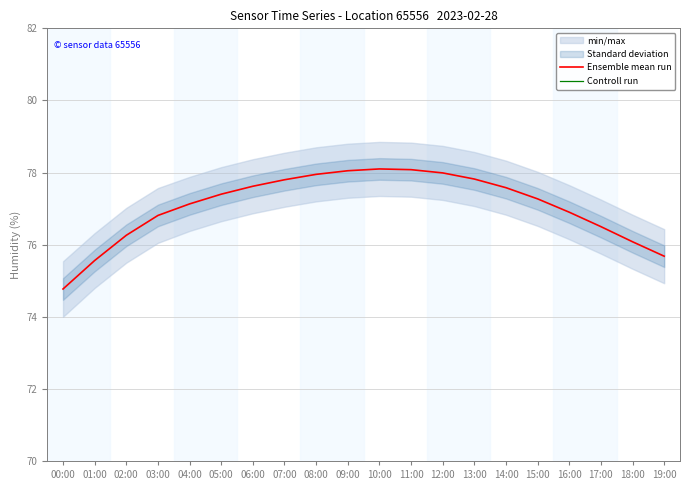

Does the chart have visible grid lines?

Yes